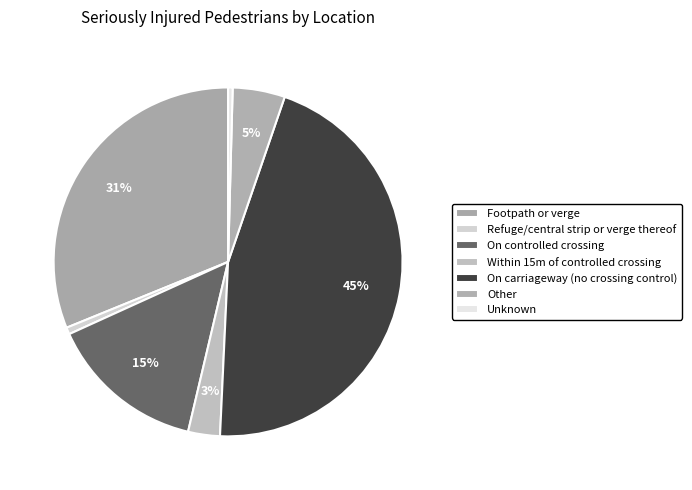

Is Refuge/central strip or verge thereof the majority of the pie?

No